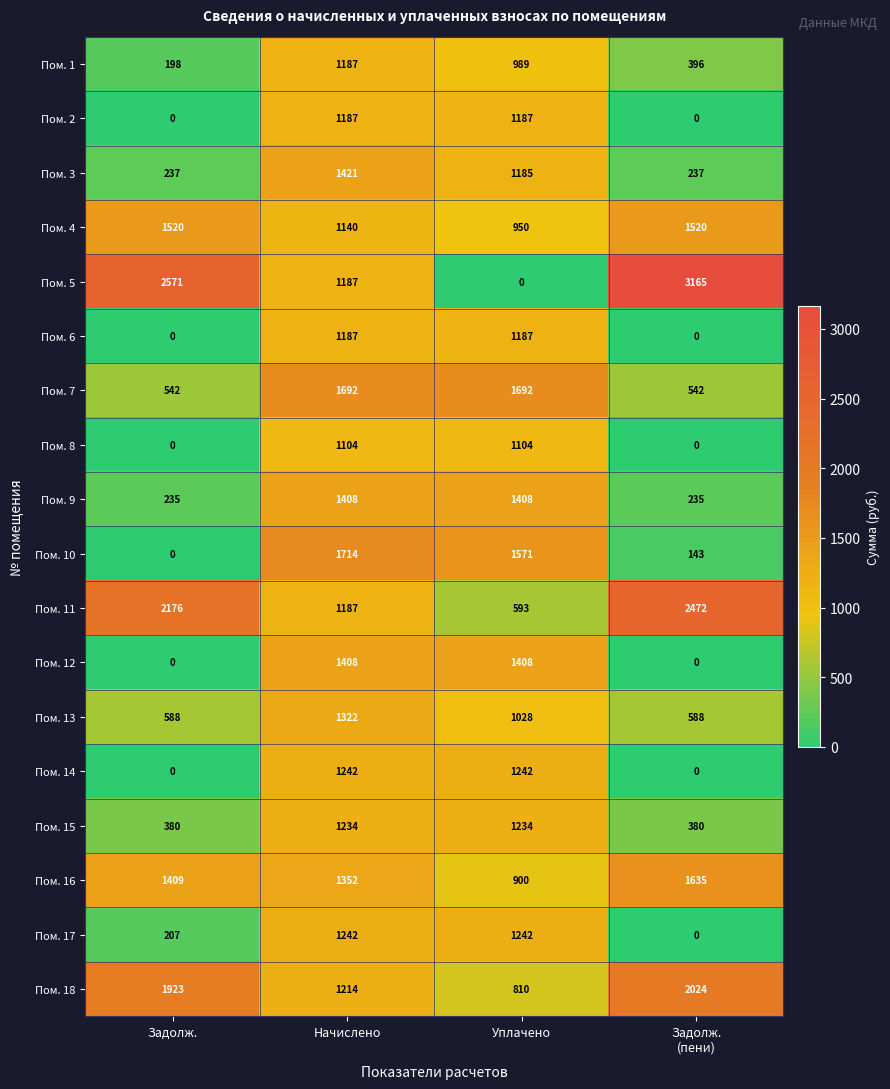

What is the total value across all series at Начислено?

23428